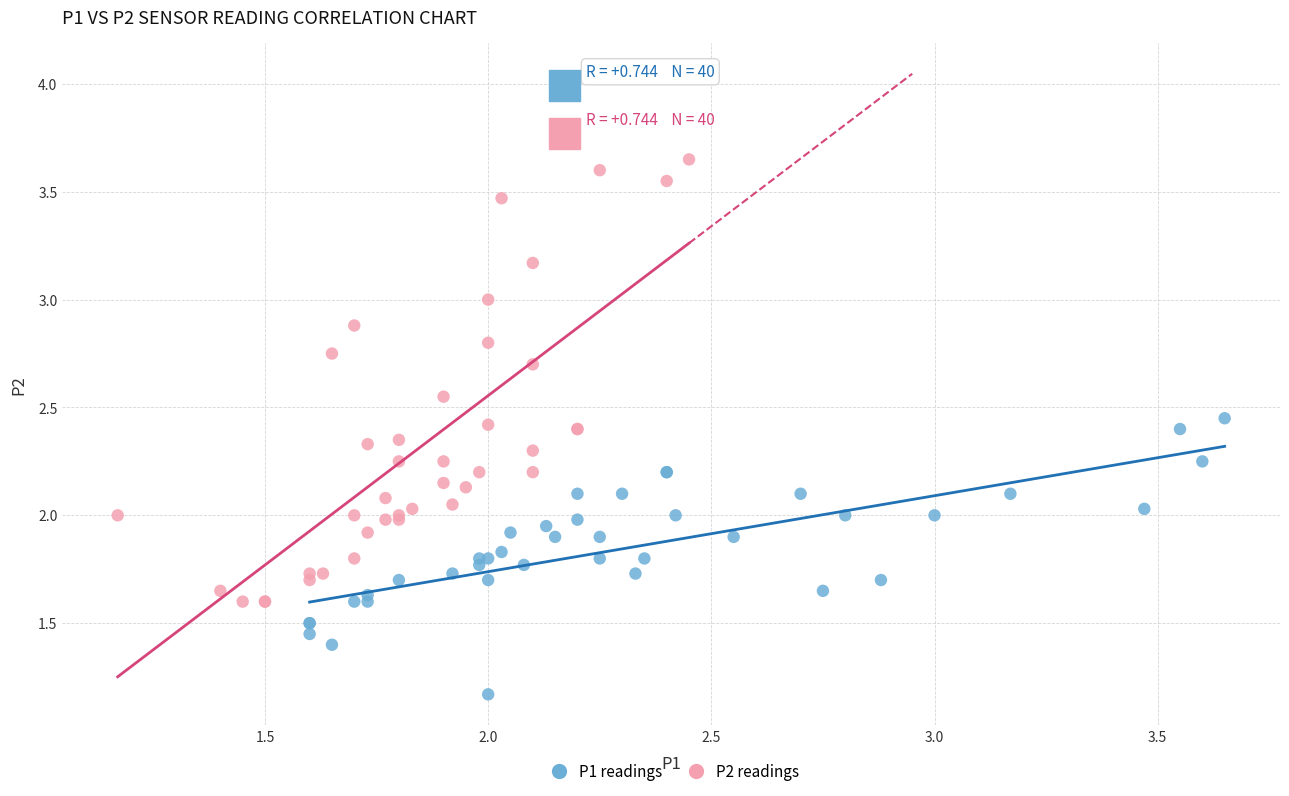

Which series reaches the minimum Y coordinate?

P1 readings